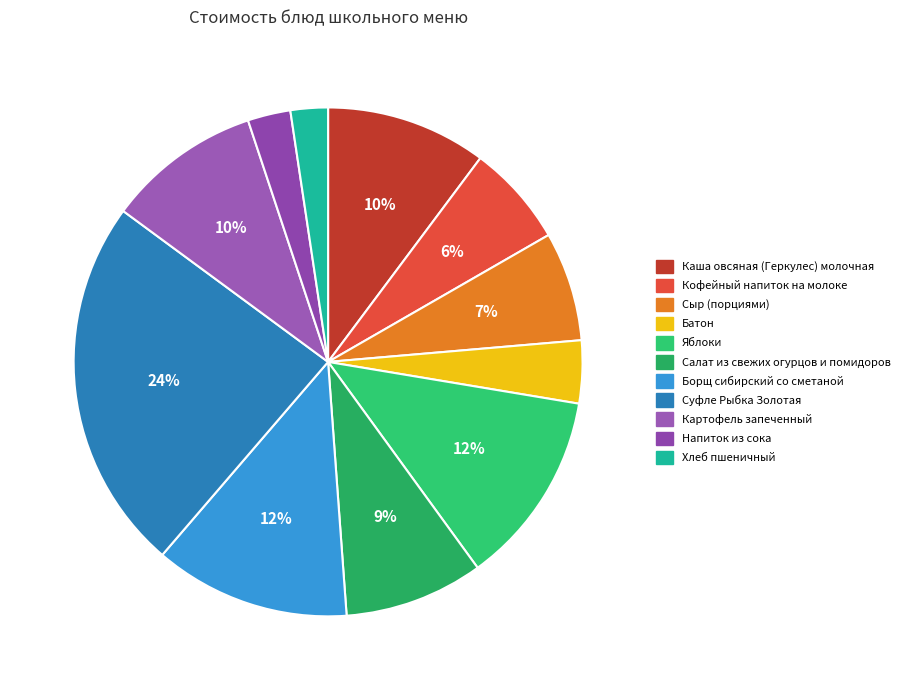

Does Каша овсяная (Геркулес) молочная represent more than half of the total?

No